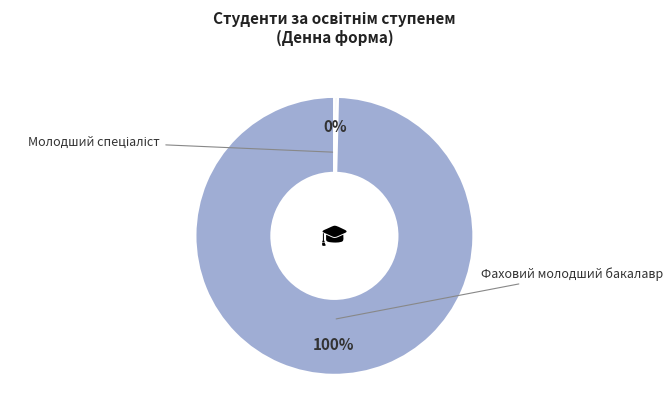

What is the majority slice?

Фаховий молодший бакалавр